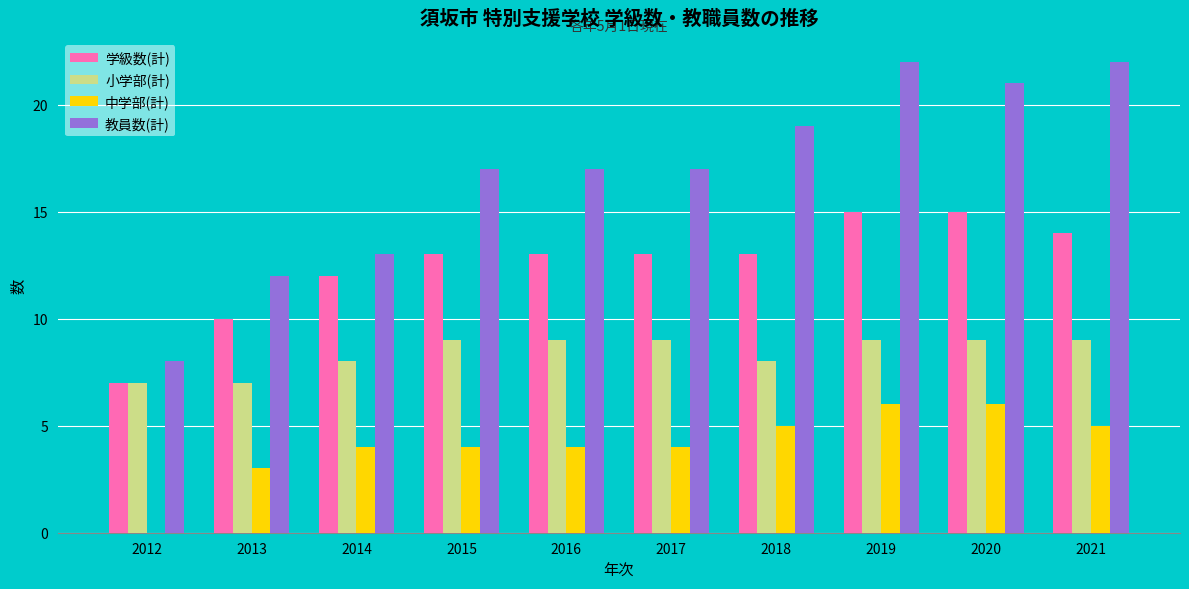

Which series changed the most between 2013 and 2016?

教員数(計)